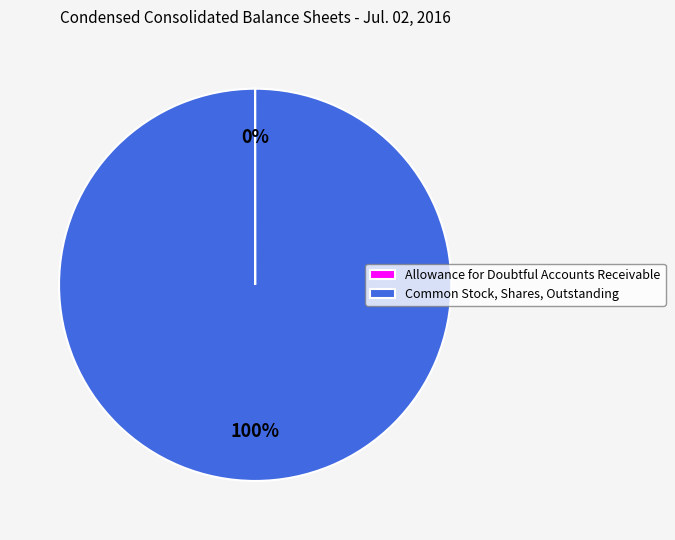

Which slice is the largest?

Common Stock, Shares, Outstanding